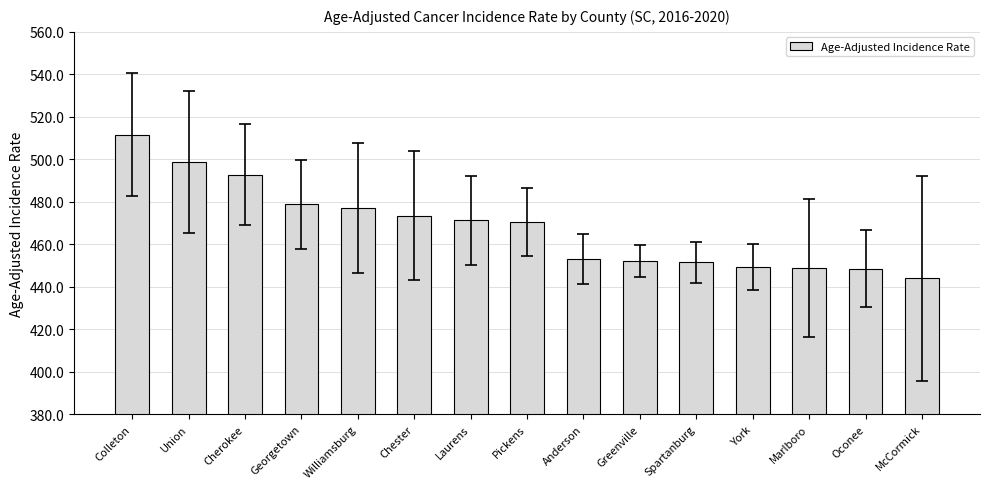

Does the chart contain stacked bars?

No